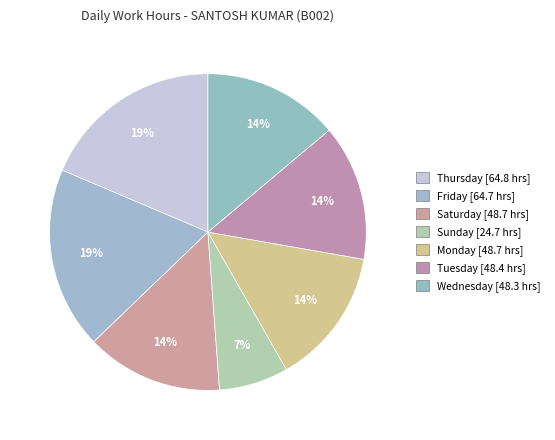

How many segments does this pie chart have?

7